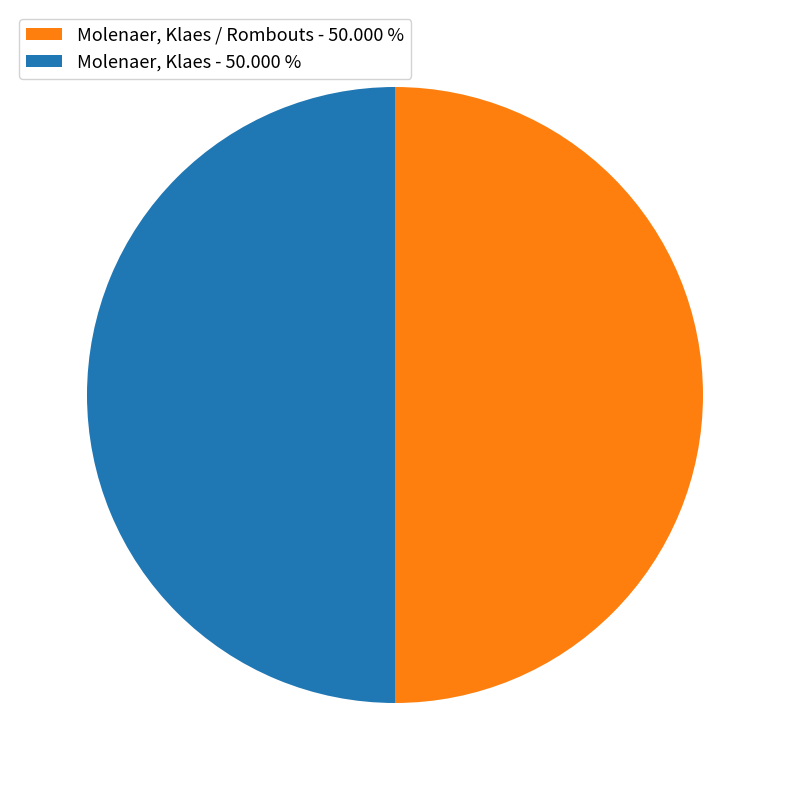

Approximately how many times larger is the value at Molenaer, Klaes / Rombouts - 50.000 % compared to Molenaer, Klaes - 50.000 %?

1.0